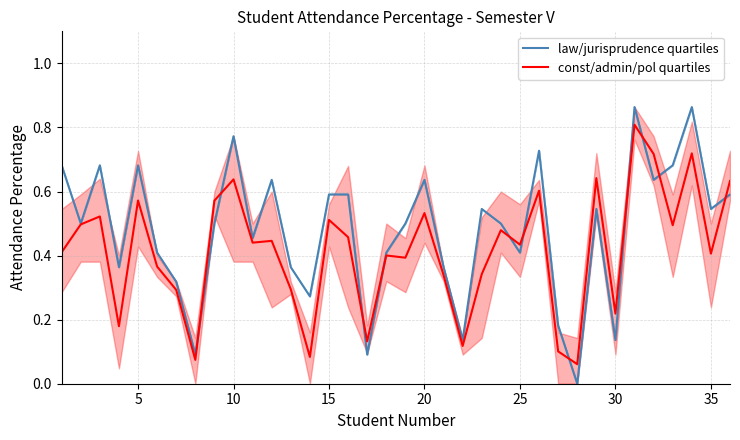

What are all the series names shown in the legend?

law/jurisprudence quartiles, const/admin/pol quartiles